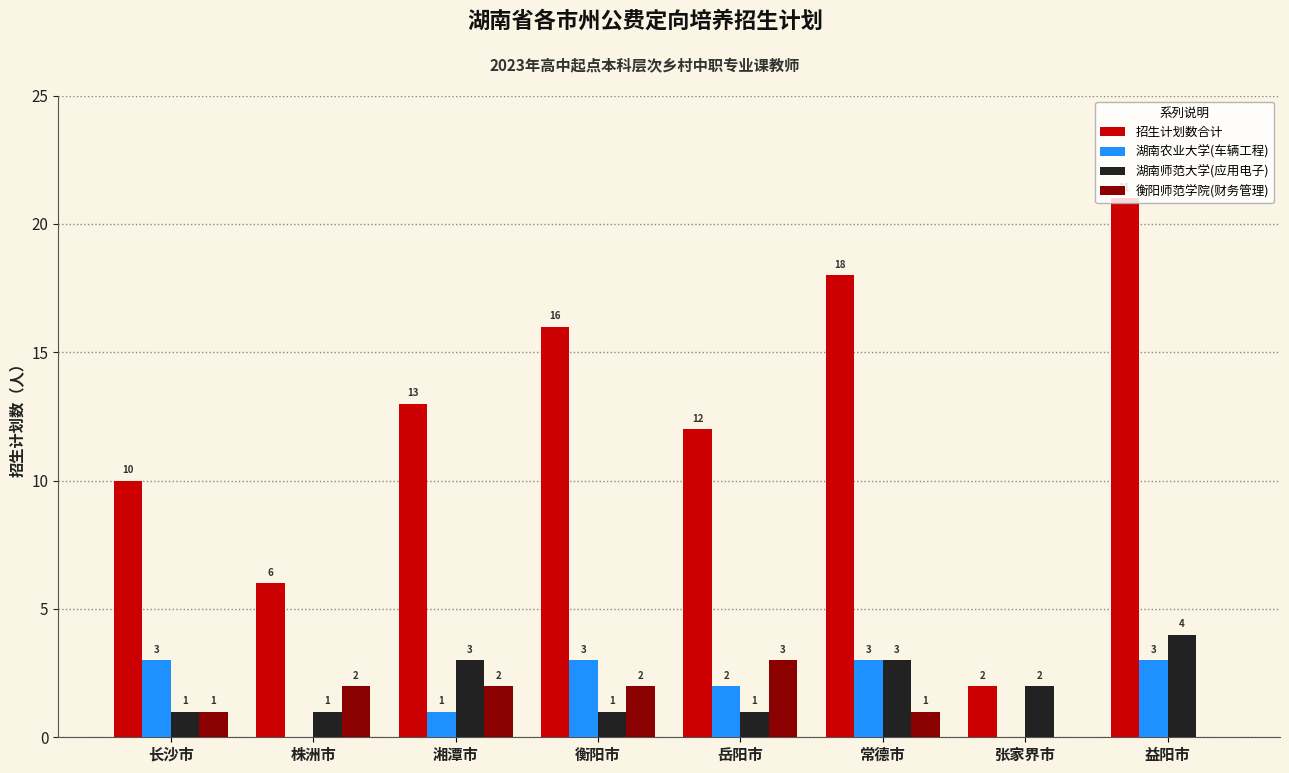

Which series has the widest spread of values?

招生计划数合计